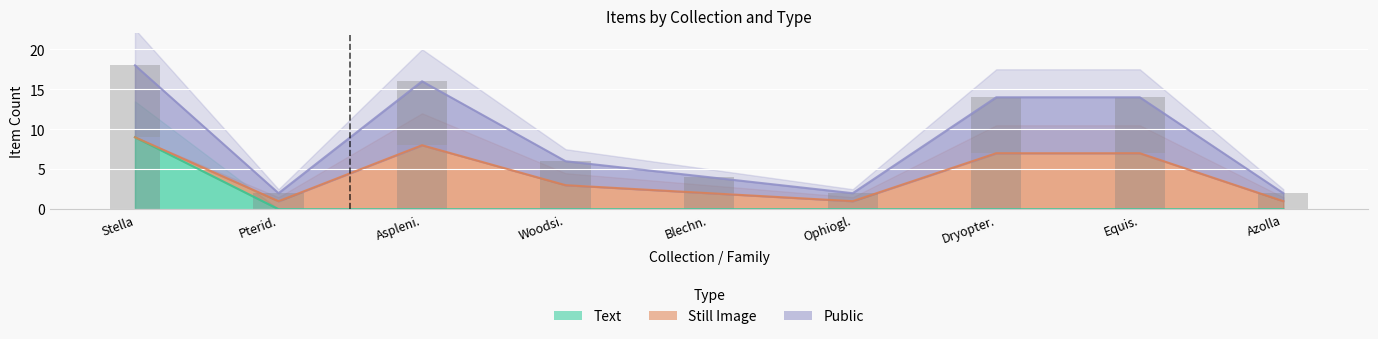

Rank the categories by Text value from highest to lowest.

Stella, Pterid., Aspleni., Woodsi., Blechn., Ophiogl., Dryopter., Equis., Azolla